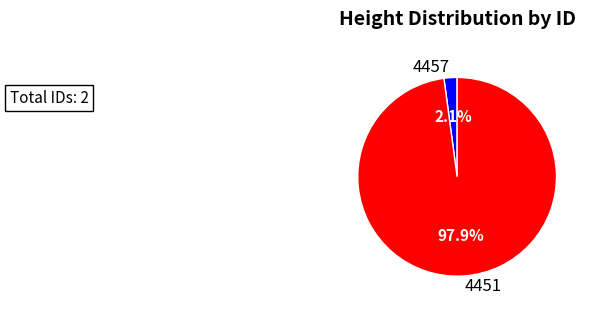

Between 4457 and 4451, which is larger?

4451